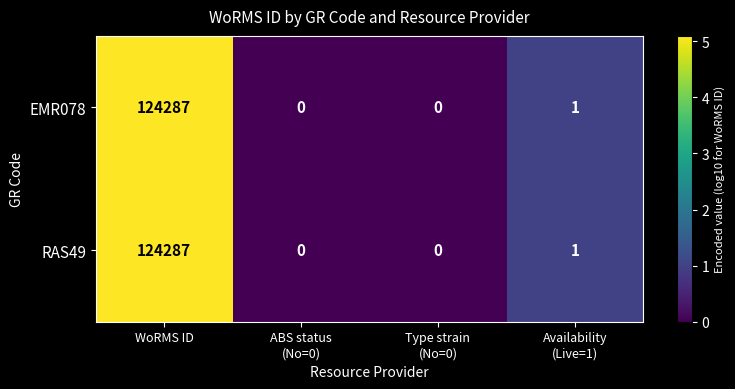

Reading left to right, list all the values displayed in this chart.

EMR078: 124287	0	0	1
RAS49: 124287	0	0	1